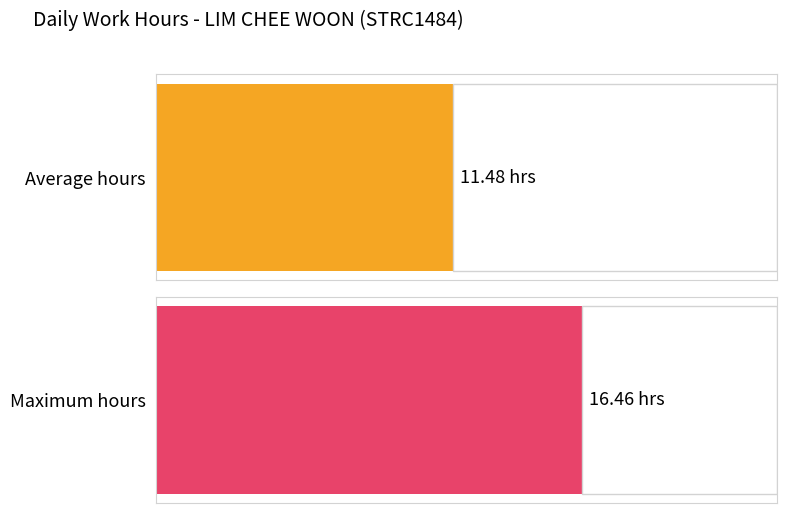

The chart shows a value of 20.6 at 8-Tue. True or false?

False